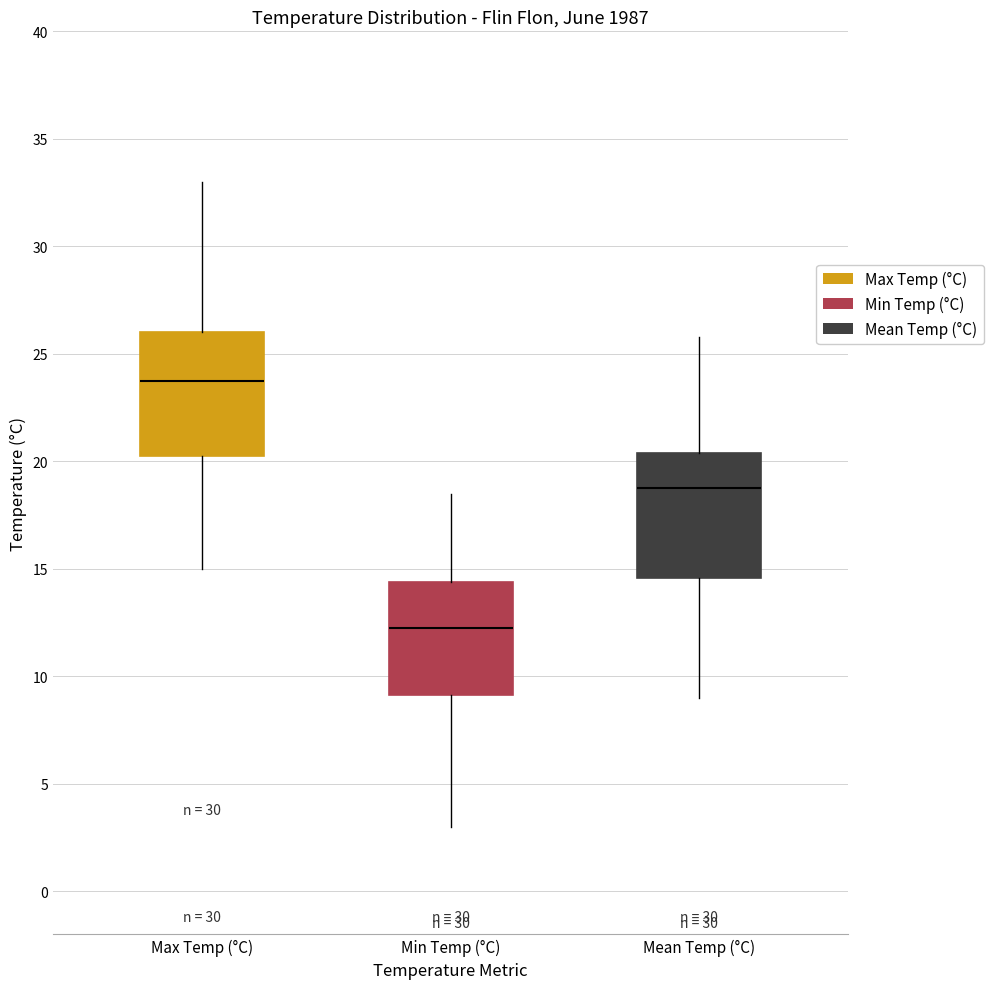

Where is the upper edge of the box for Mean Temp (°C) on the y-axis? The values are not printed on the chart, so give them approximately, as read against the axis.

20.5